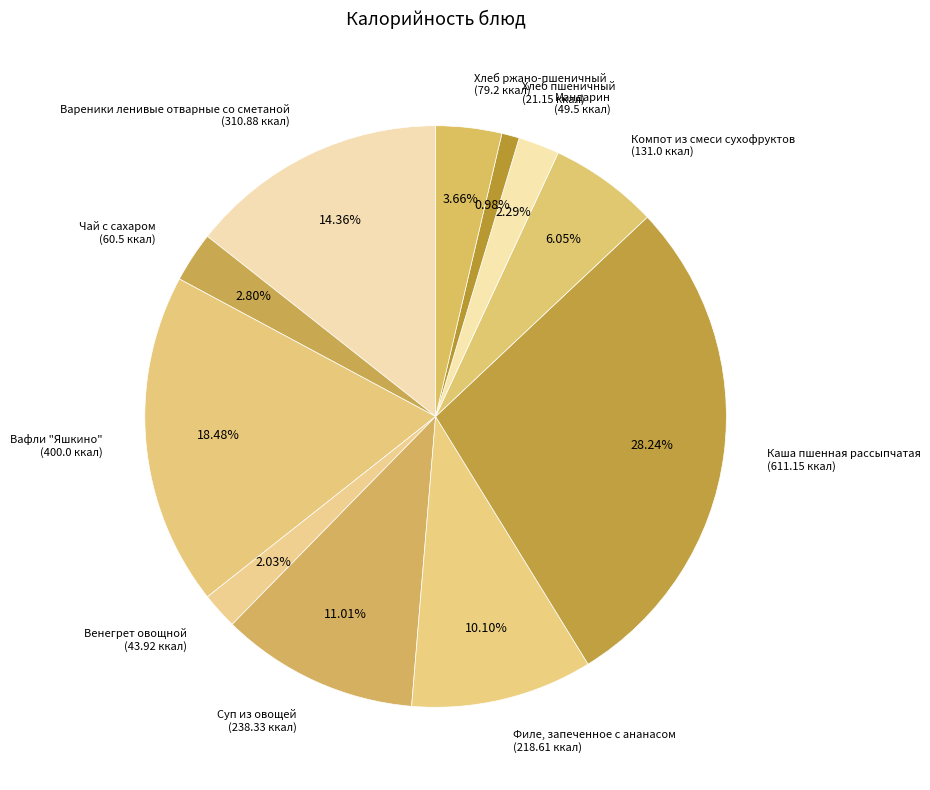

Is it true that Вареники ленивые отварные со сметаной is 21% of the pie?

False